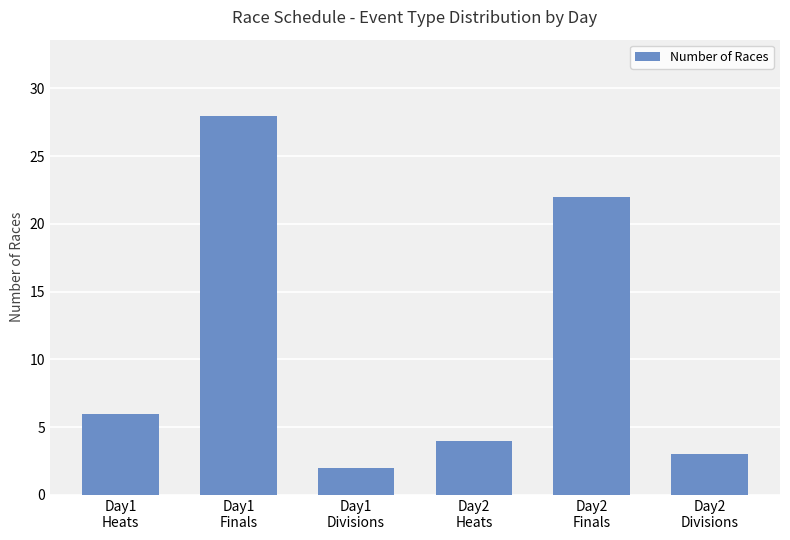

List the labels in order of value, smallest first.

Day1
Divisions, Day2
Divisions, Day2
Heats, Day1
Heats, Day2
Finals, Day1
Finals